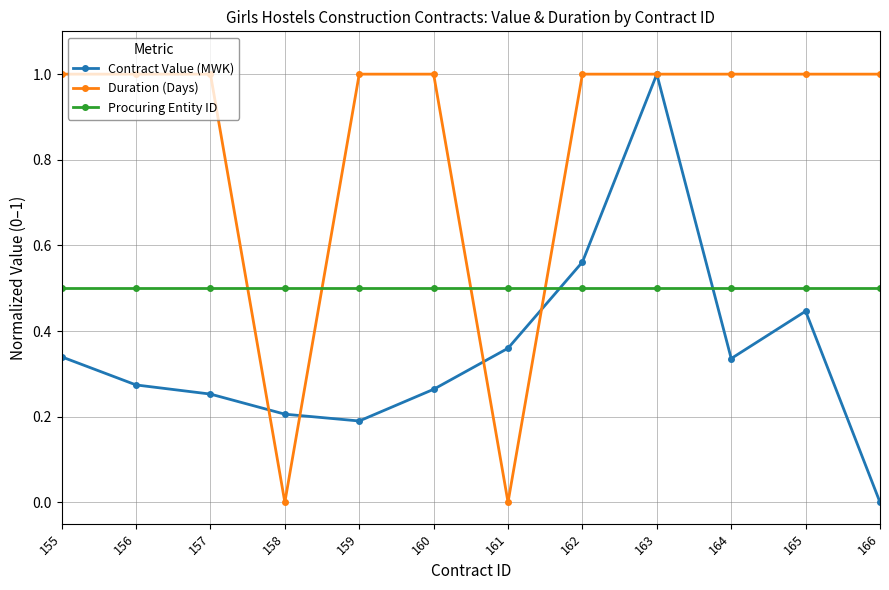

True or false: Procuring Entity ID has a value of 0.8 at 163.

False